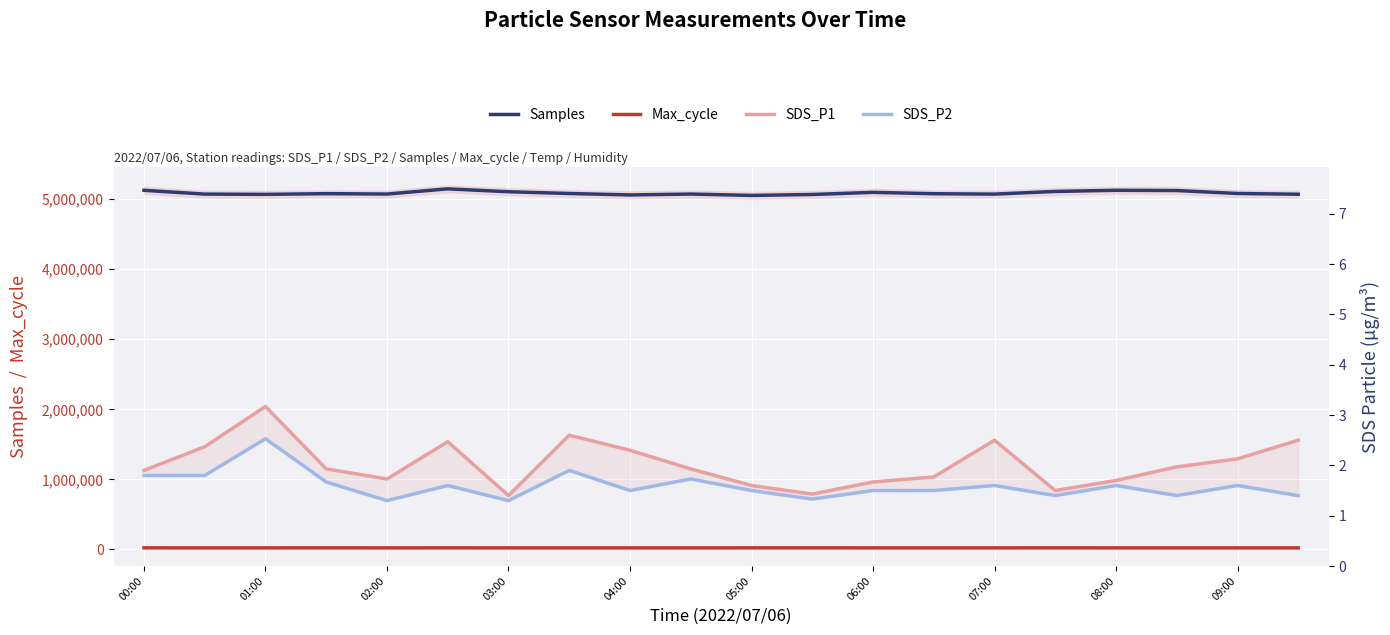

True or false: Samples has a value of 5128330.0 at 08:00.

True